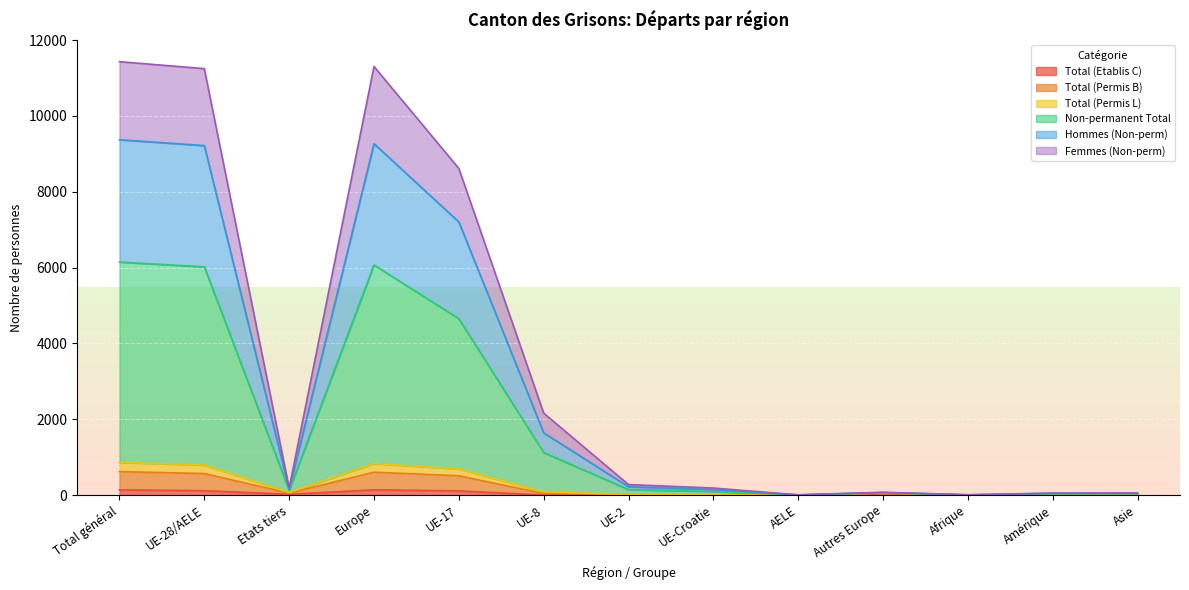

What are all the series names shown in the legend?

Total (Etablis C), Total (Permis B), Total (Permis L), Non-permanent Total, Hommes (Non-perm), Femmes (Non-perm)